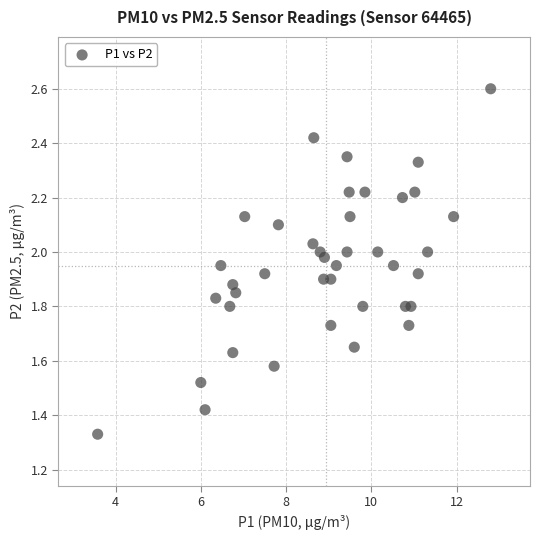

What is the range of X values (max minus min)?

9.2